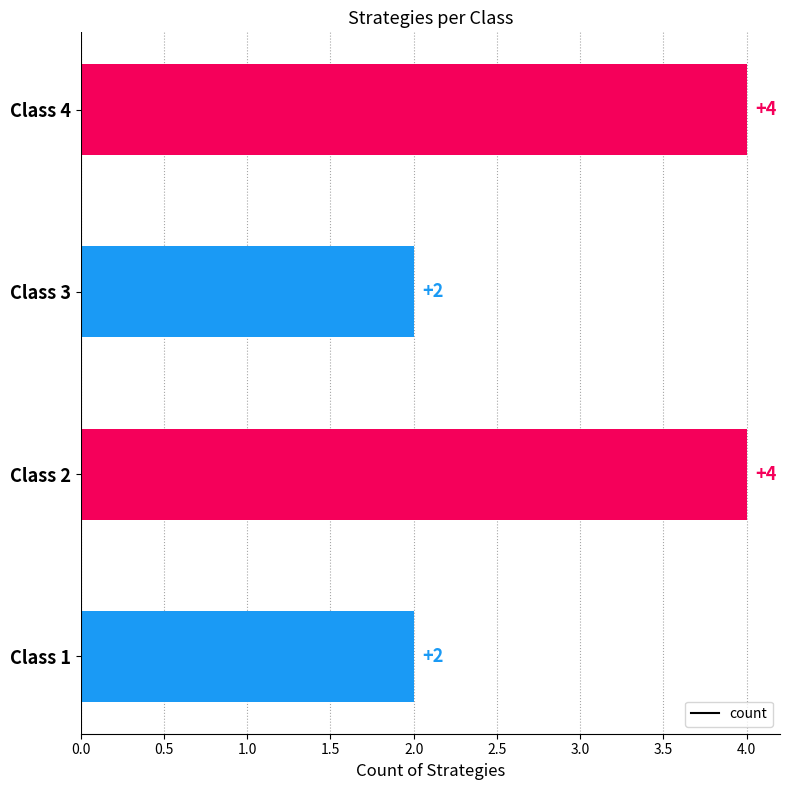

How many categories are shown in the chart?

4